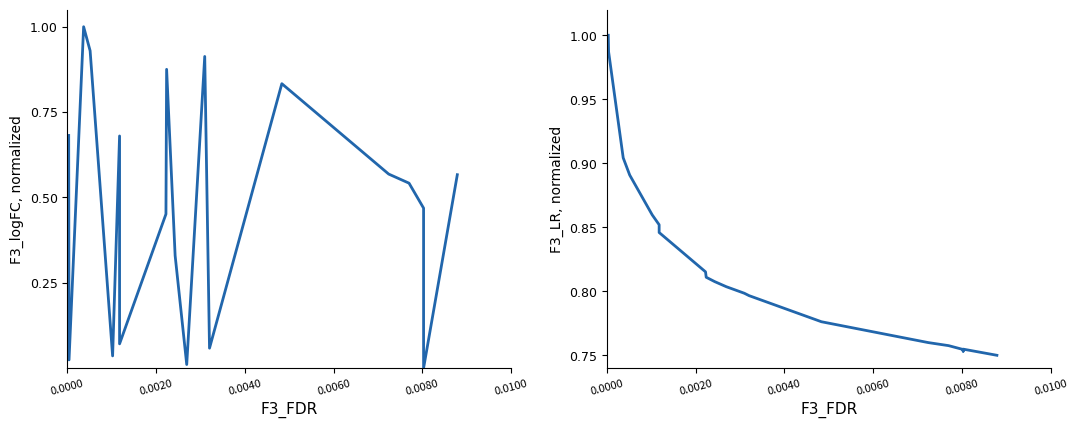

Rank the series at 0.0100 from highest to lowest value.

F3_LR, F3_logFC